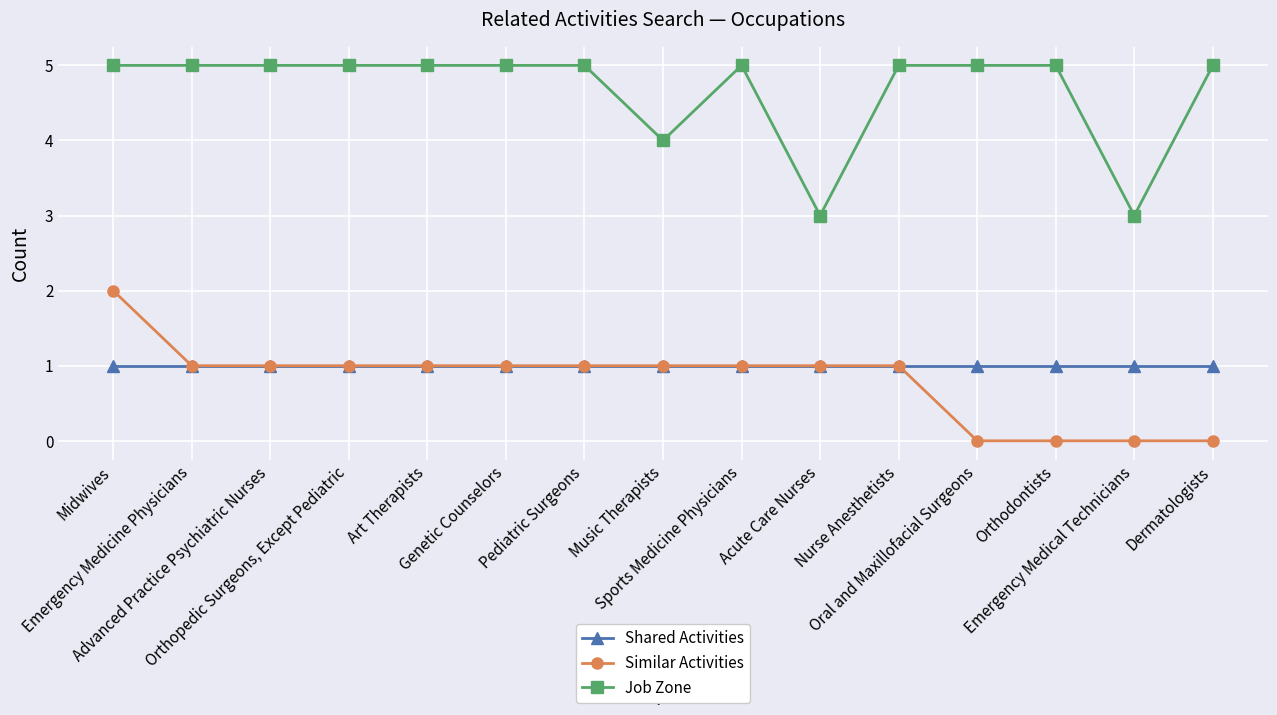

True or false: Job Zone and Shared Activities intersect in this chart.

False